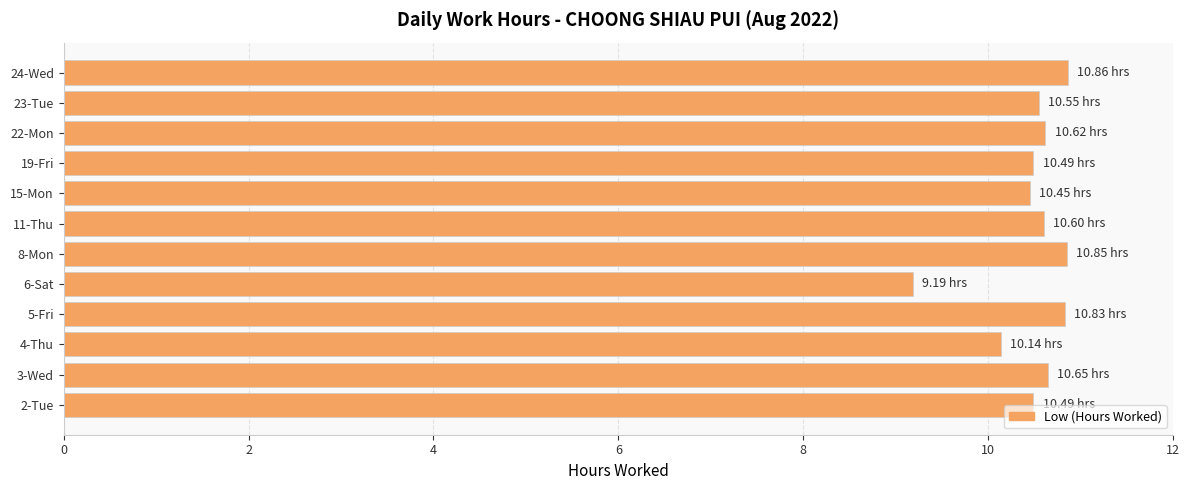

What is the change in value from 6-Sat to 8-Mon?

+1.7